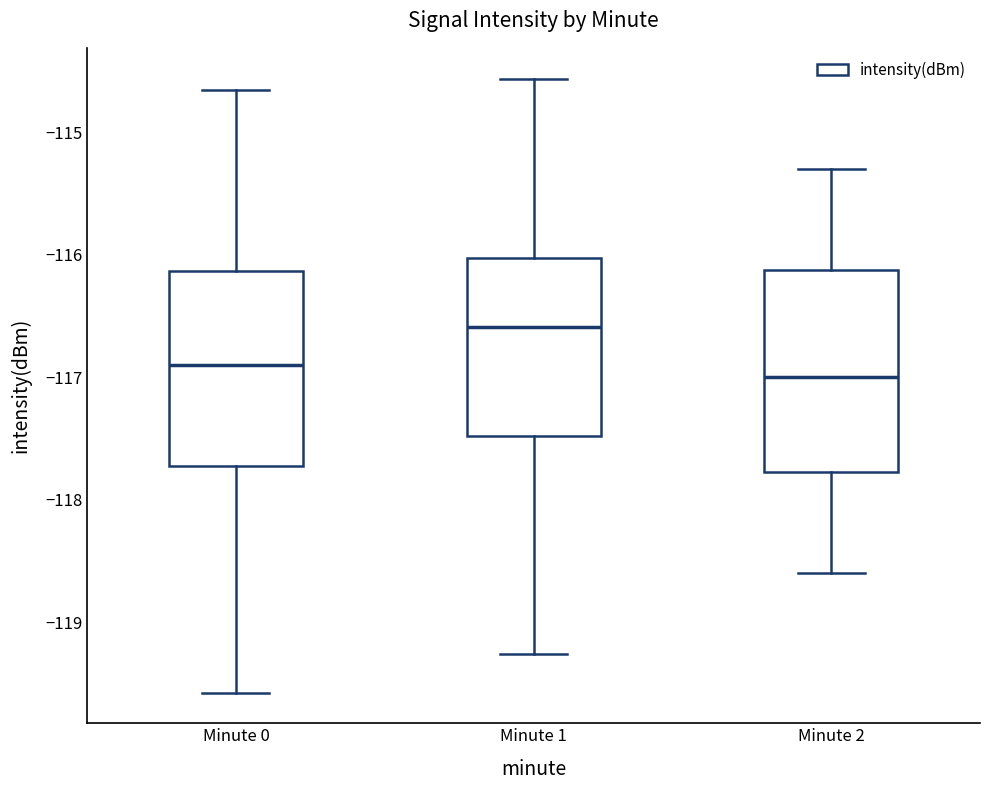

Reading left to right, transcribe this box plot: for each box, give where its median line is, the range the box spans, and where its two whiskers end, as read against the y-axis. The values are not printed on the chart, so give them approximately, as read against the axis.

Minute 0: median -116.9, box -117.7 to -116.1, whiskers -119.6 to -114.7
Minute 1: median -116.6, box -117.5 to -116.0, whiskers -119.3 to -114.6
Minute 2: median -117.0, box -117.8 to -116.1, whiskers -118.6 to -115.3